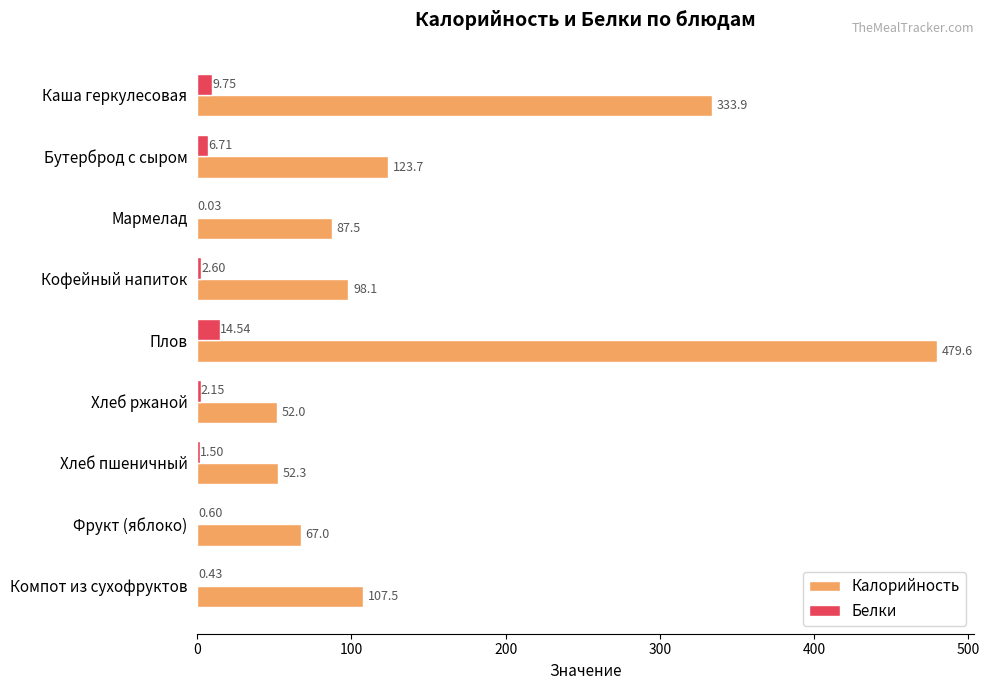

Which series has the largest range (max minus min)?

Калорийность